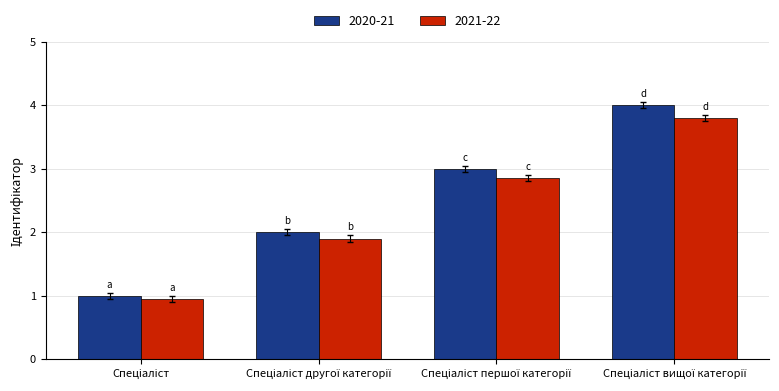

How many categories are shown in the chart?

4